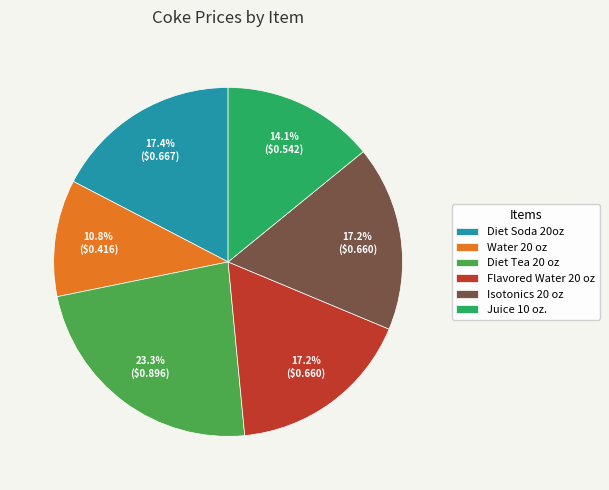

True or false: Isotonics 20 oz accounts for 27% of the total.

False